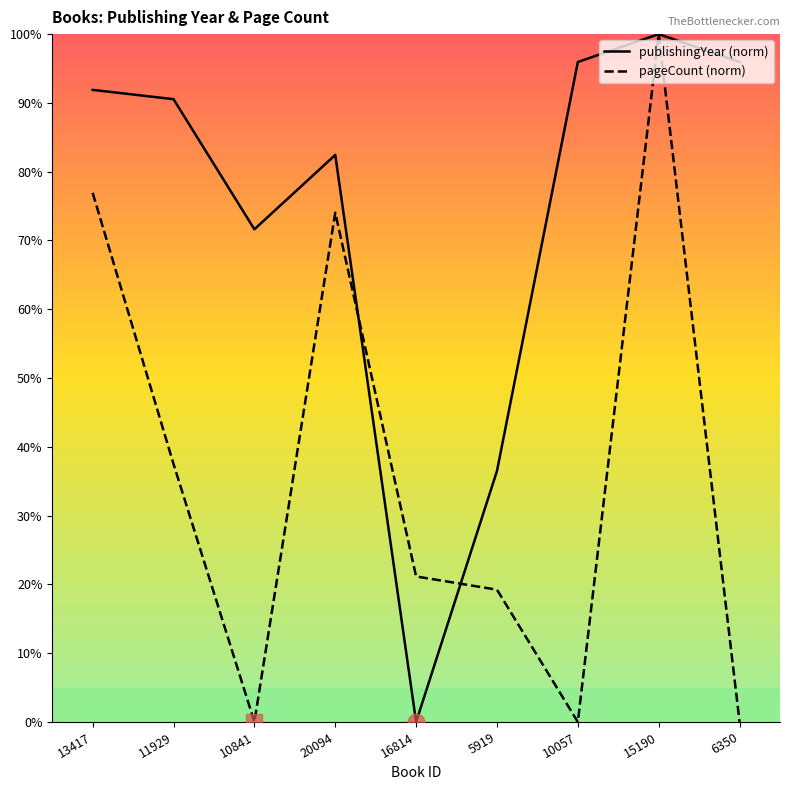

True or false: publishingYear has more than 2 interior local peaks.

False